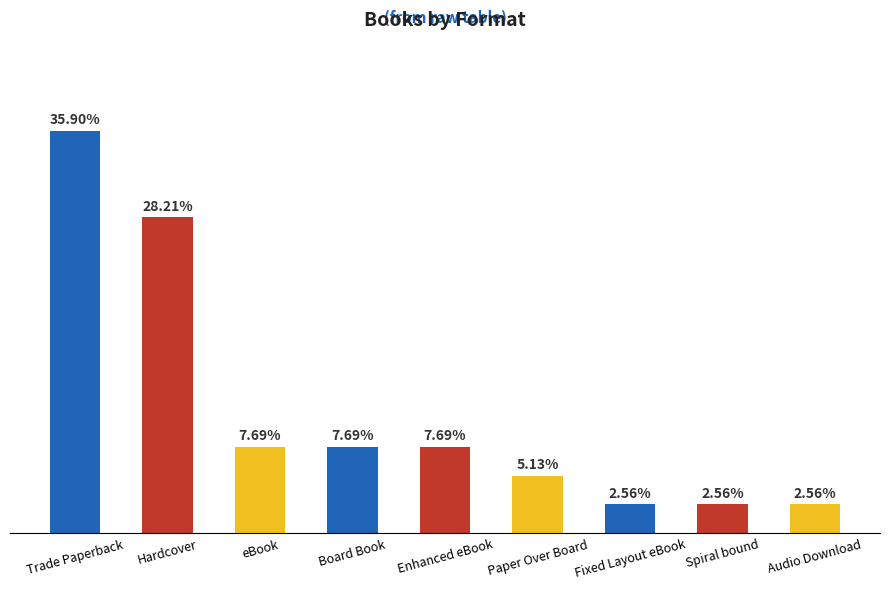

Does the chart contain any negative values?

No